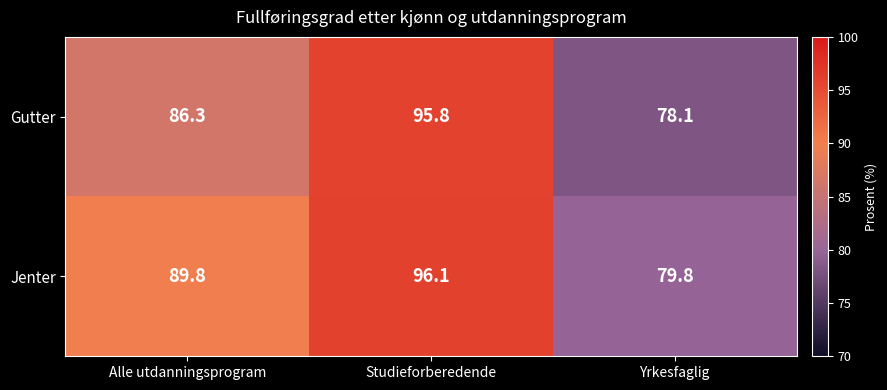

Which series has the largest total across all categories?

Jenter